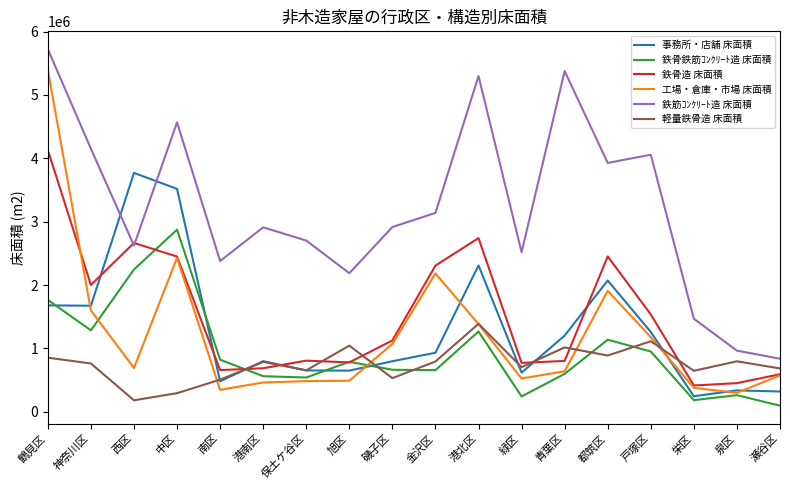

True or false: 鉄骨鉄筋ｺﾝｸﾘｰﾄ造 床面積 and 事務所・店舗 床面積 intersect in this chart.

True